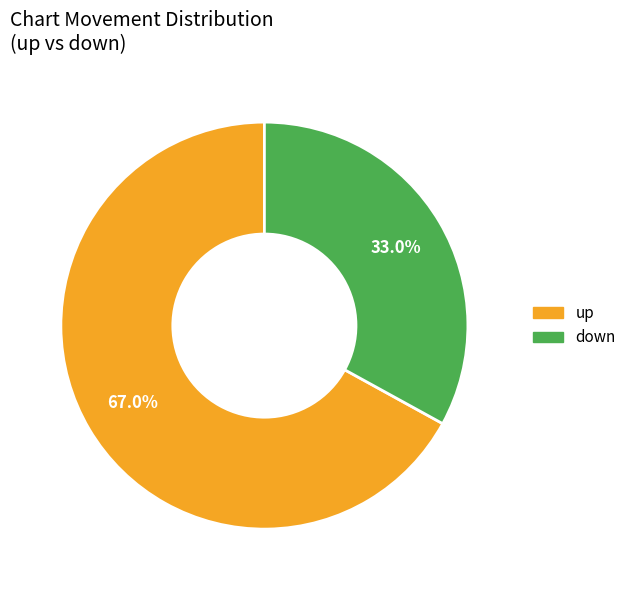

Does any single category account for the majority?

Yes